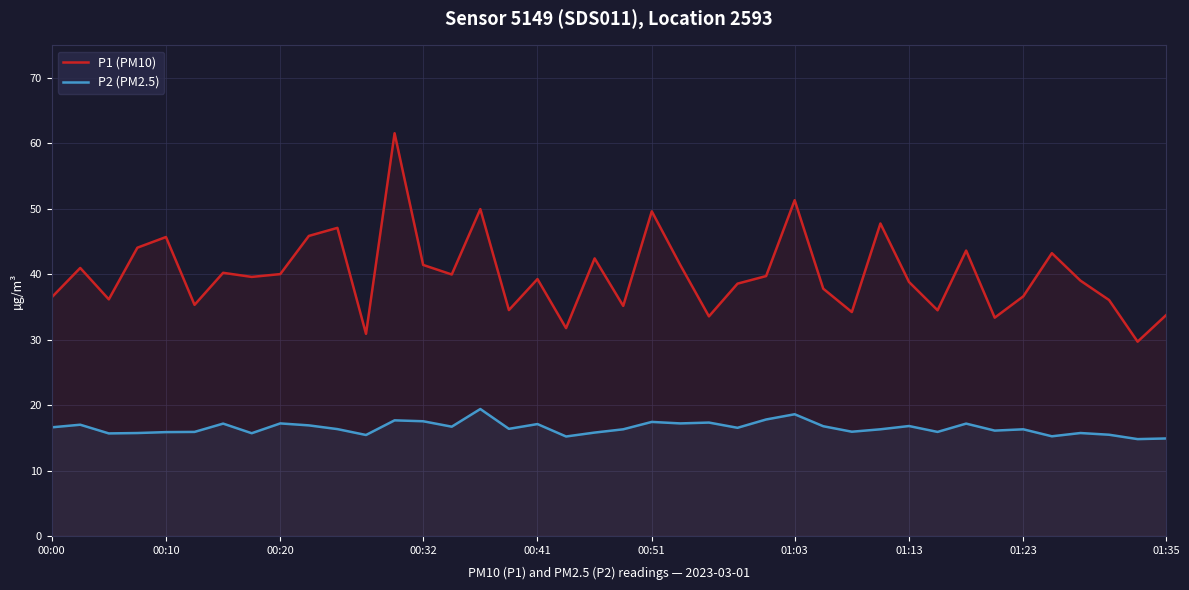

At how many categories does at least one series exceed 56?

1